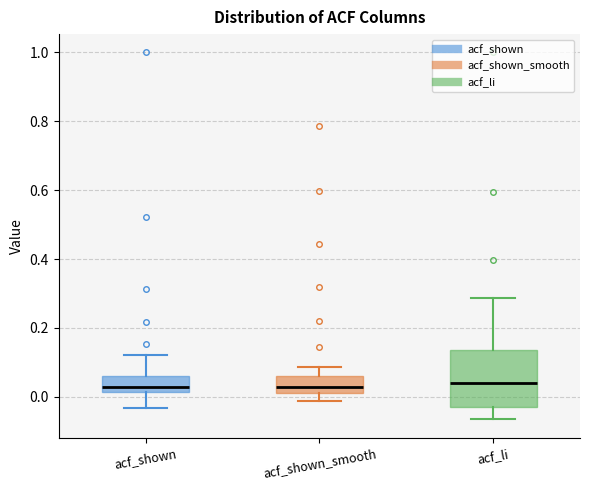

Where is the lower edge of the box for acf_shown on the y-axis? The values are not printed on the chart, so give them approximately, as read against the axis.

0.02